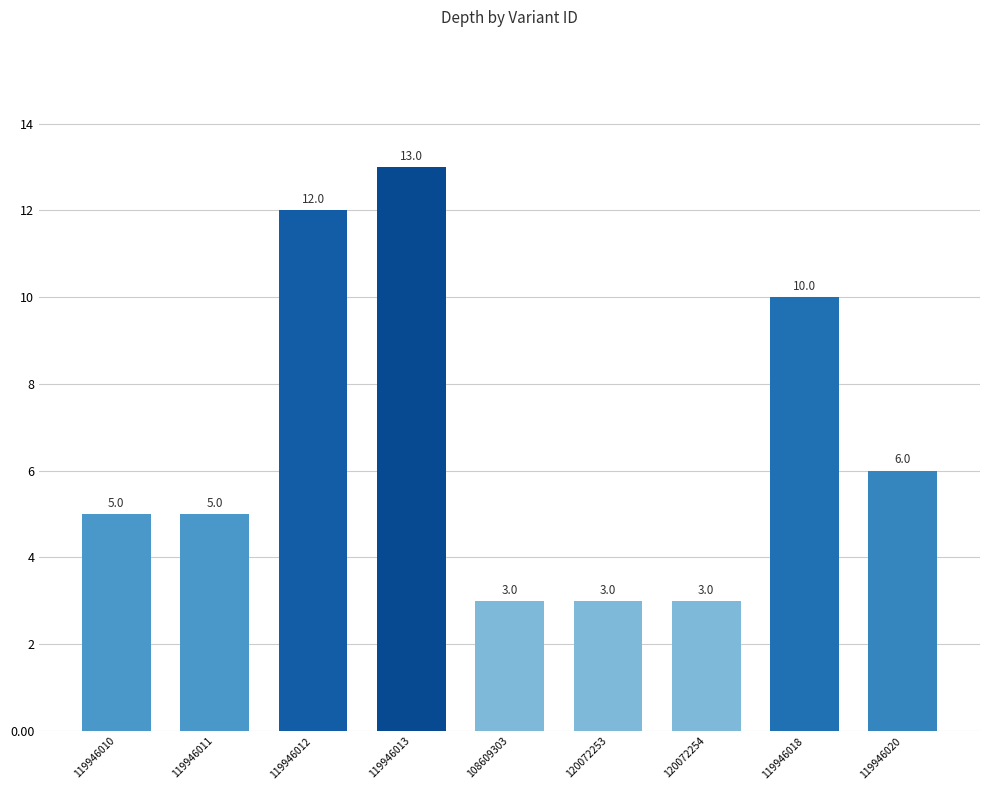

What is the sum of all values?

60